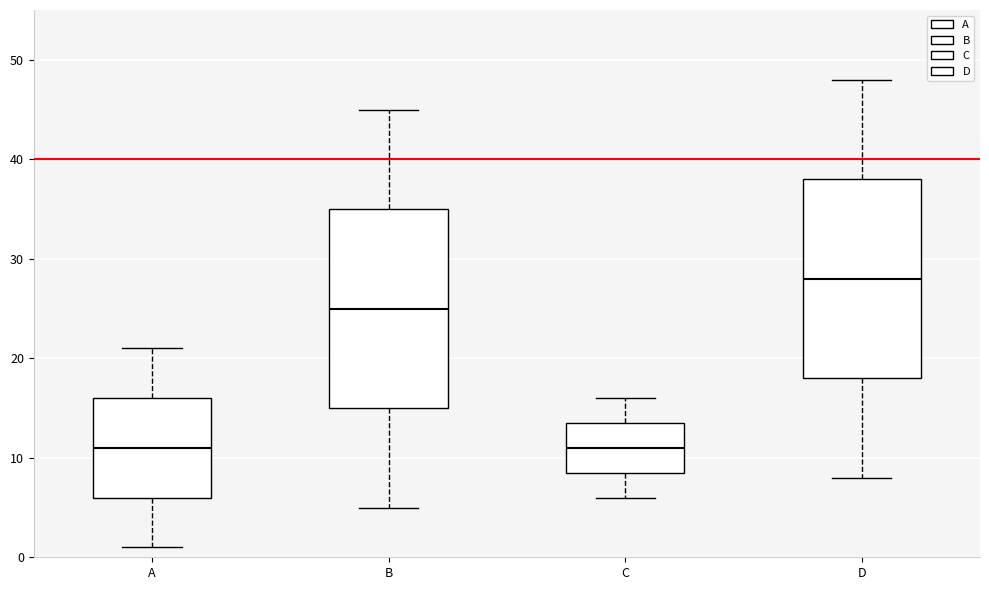

Where is the lower edge of the box for D on the y-axis? The values are not printed on the chart, so give them approximately, as read against the axis.

18